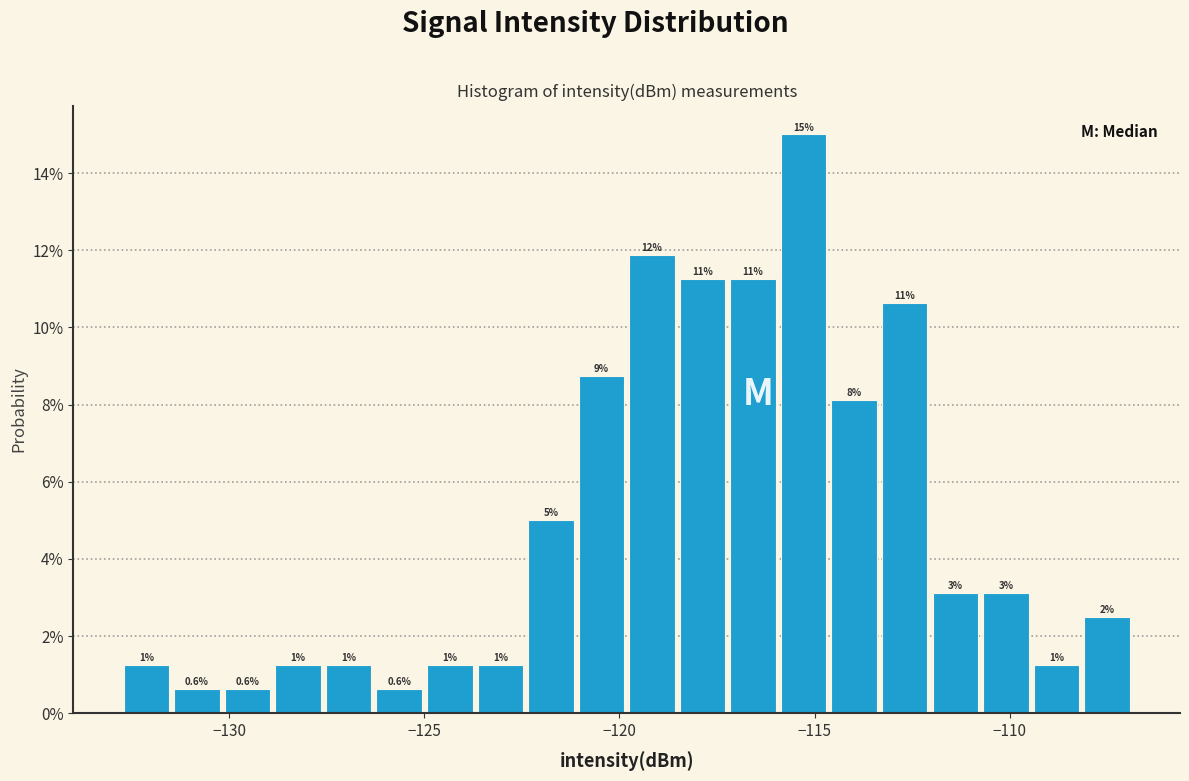

Around what value on the x-axis is the tallest bar? Give the approximate position of its centre, as read against the axis.

-115.5